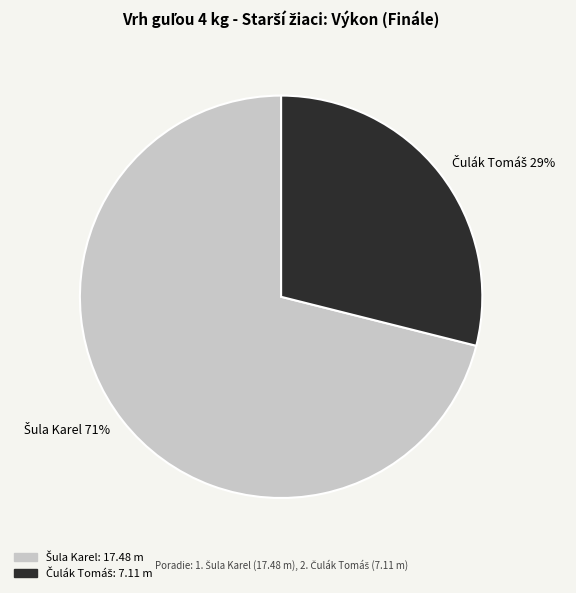

To the nearest percent, what is the difference between the largest and smallest slice percentages?

42%